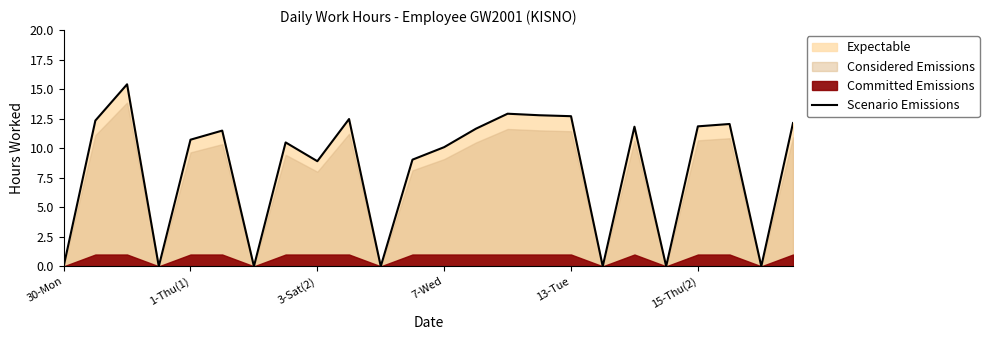

Which label corresponds to the smallest value in the chart?

30-Mon